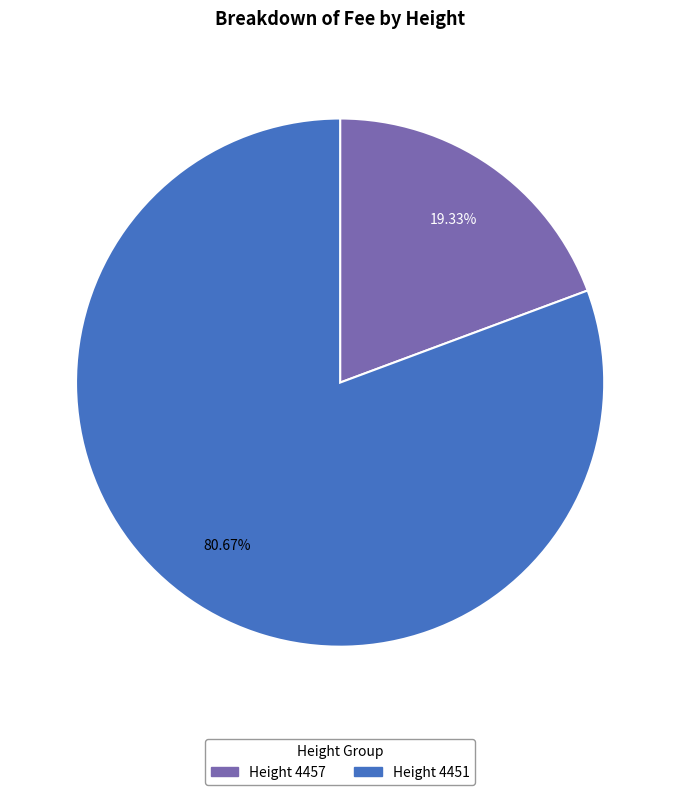

Rank the categories by value from highest to lowest.

Height 4451, Height 4457